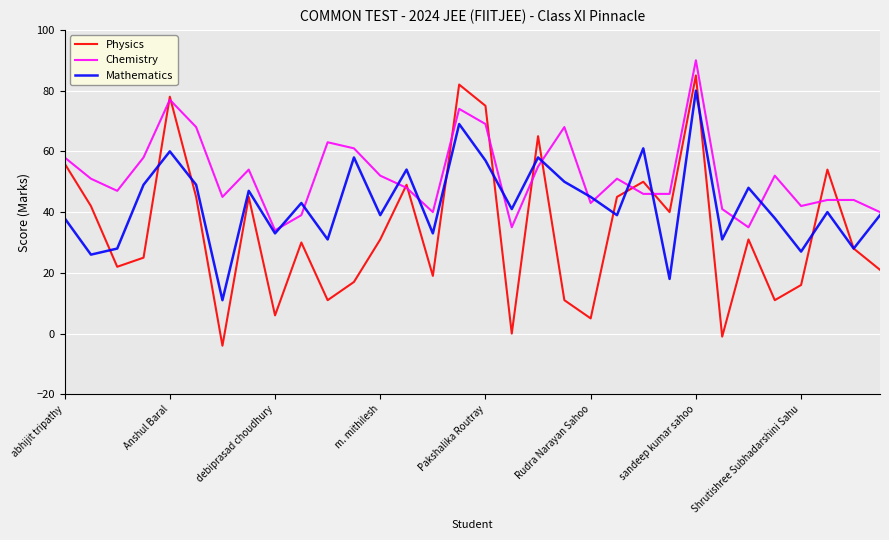

What is the greatest value displayed?

90